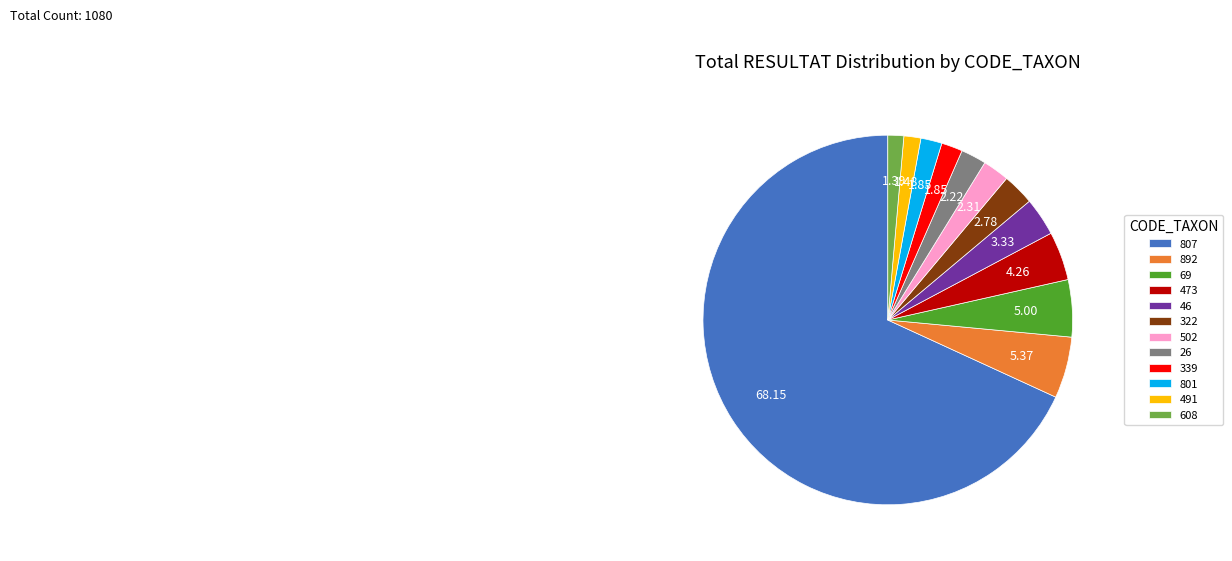

Which has a higher value, 339 or 807?

807